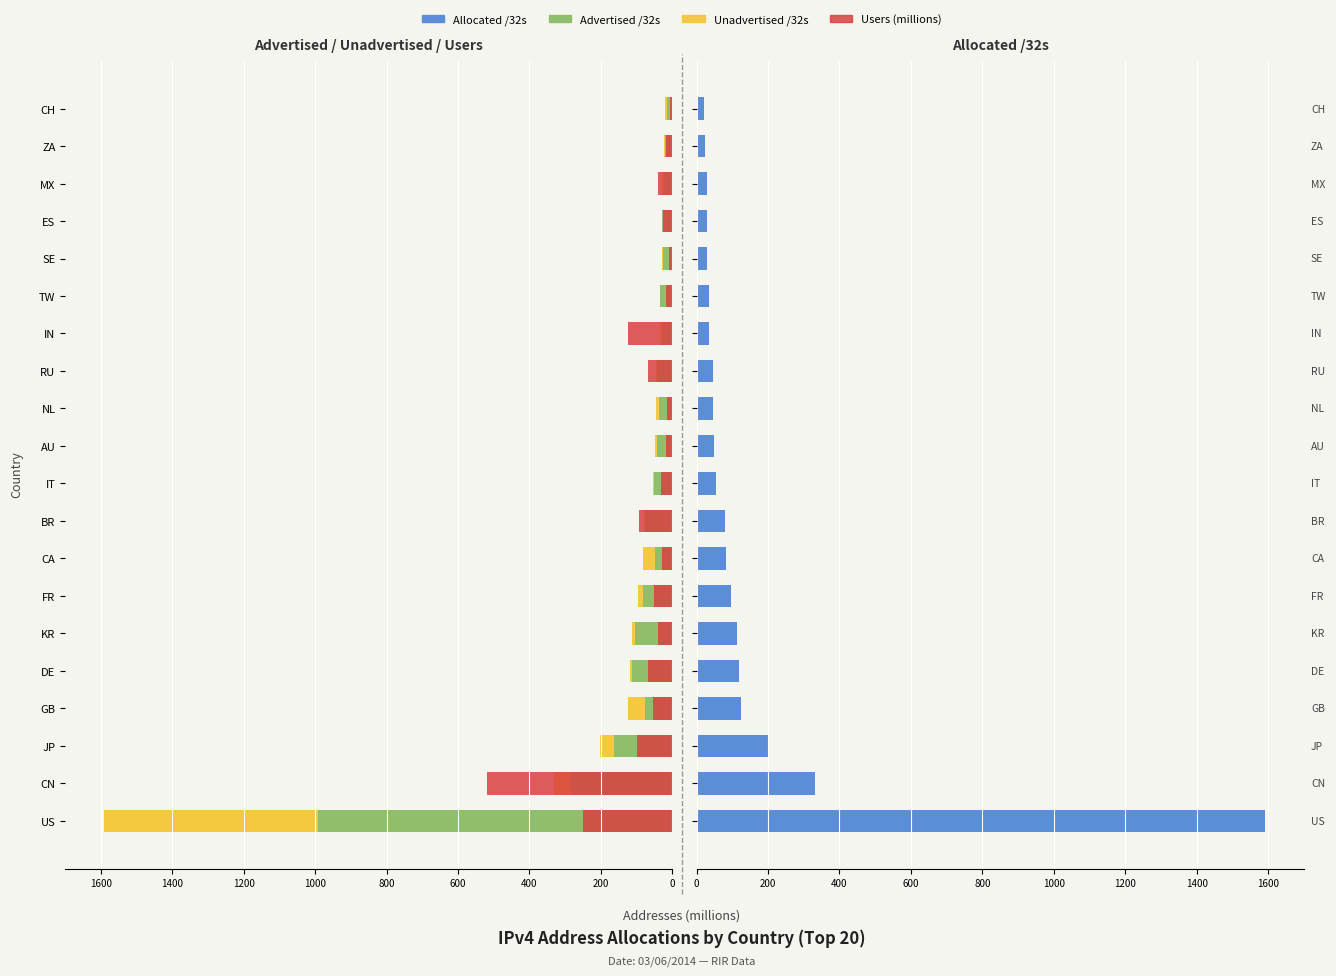

Where does the Advertised /32s series first go above -42?

AU